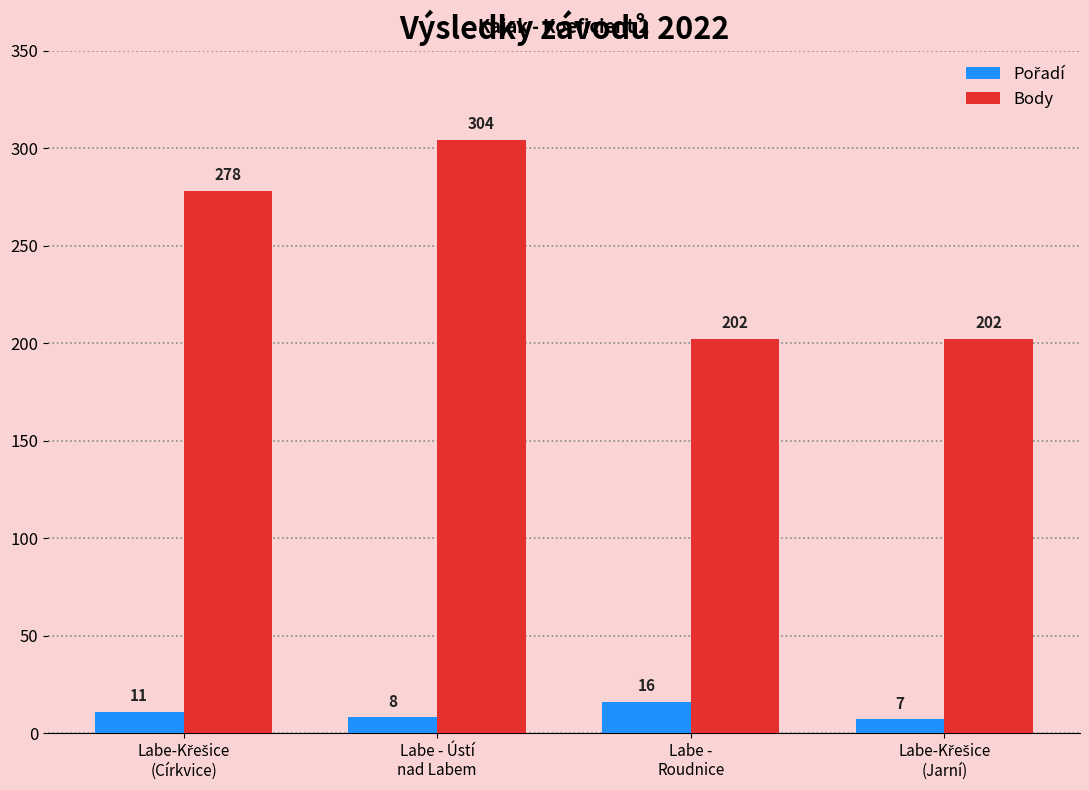

Count the Body values in the range 202 to 304.

4